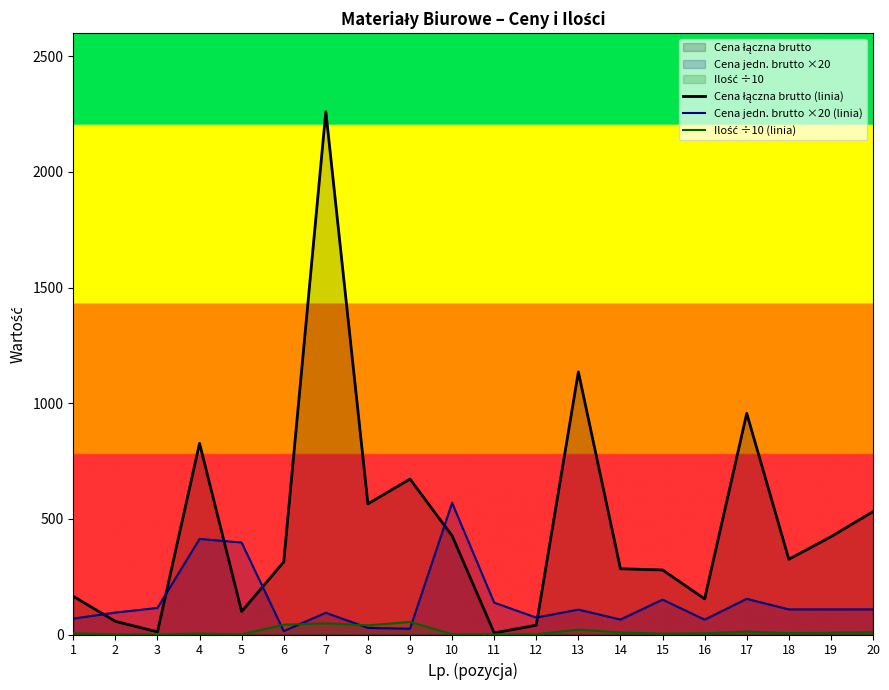

Reading left to right, what are all the values shown in this chart?

Cena łączna brutto (linia): 1=165.1	2=56.9	3=11.5	4=826.4	5=99.4	6=313.8	7=2260.6	8=564.9	9=672.1	10=426.9	11=6.9	12=40.1	13=1135.2	14=284.2	15=279.0	16=154.1	17=956.0	18=325.2	19=422.8	20=531.2
Cena jedn. brutto ×20 (linia): 1=68.8	2=94.8	3=114.8	4=413.2	5=397.6	6=14.8	7=93.8	8=28.6	9=24.8	10=569.2	11=137.8	12=73.0	13=107.6	14=64.6	15=150.8	16=64.2	17=154.2	18=108.4	19=108.4	20=108.4
Ilość ÷10 (linia): 1=4.8	2=1.2	3=0.2	4=4.0	5=0.5	6=42.4	7=48.2	8=39.5	9=54.2	10=1.5	11=0.1	12=1.1	13=21.1	14=8.8	15=3.7	16=4.8	17=12.4	18=6.0	19=7.8	20=9.8